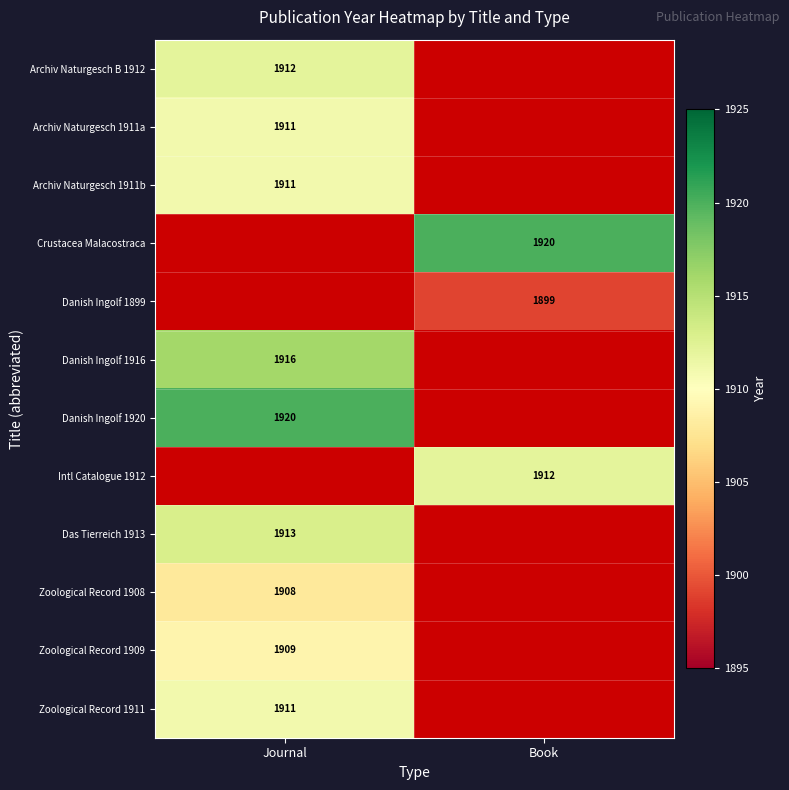

Is the value of Crustacea Malacostraca at Book greater than the value of Zoological Record 1909 at Journal?

Yes